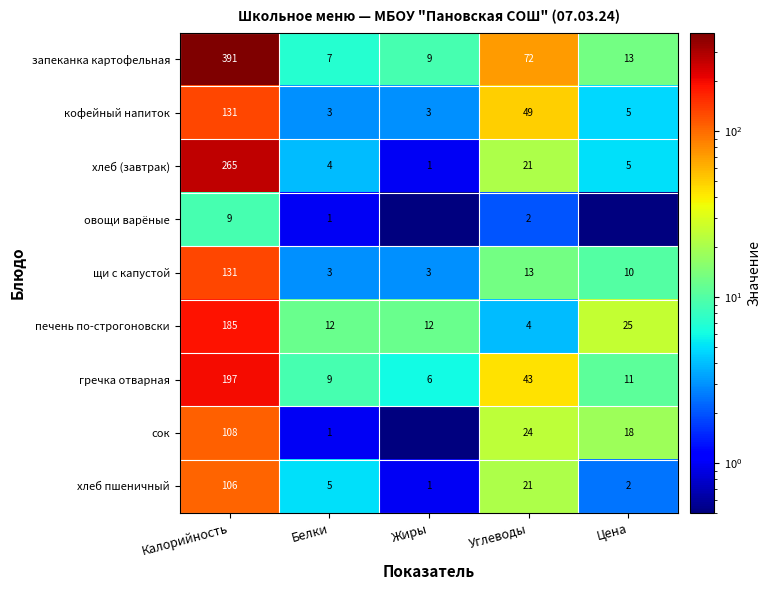

At which label does хлеб (завтрак) first exceed 5?

Калорийность